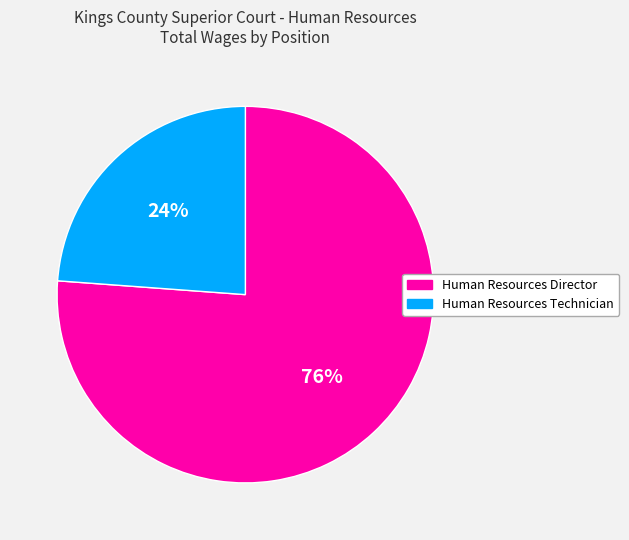

Which slice is the smallest?

Human Resources Technician